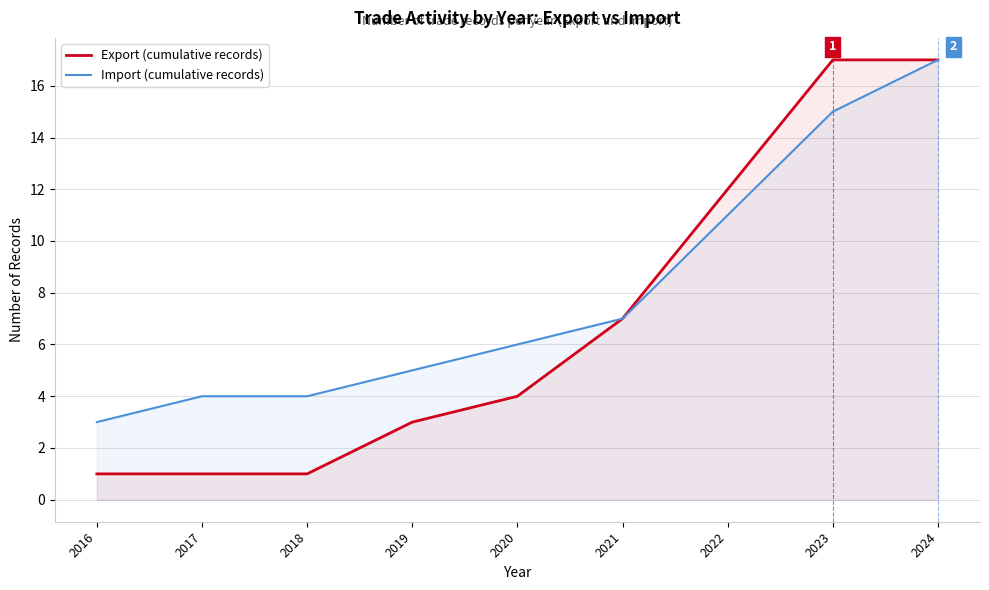

Which series changed the most between 2018 and 2020?

Export (cumulative records)